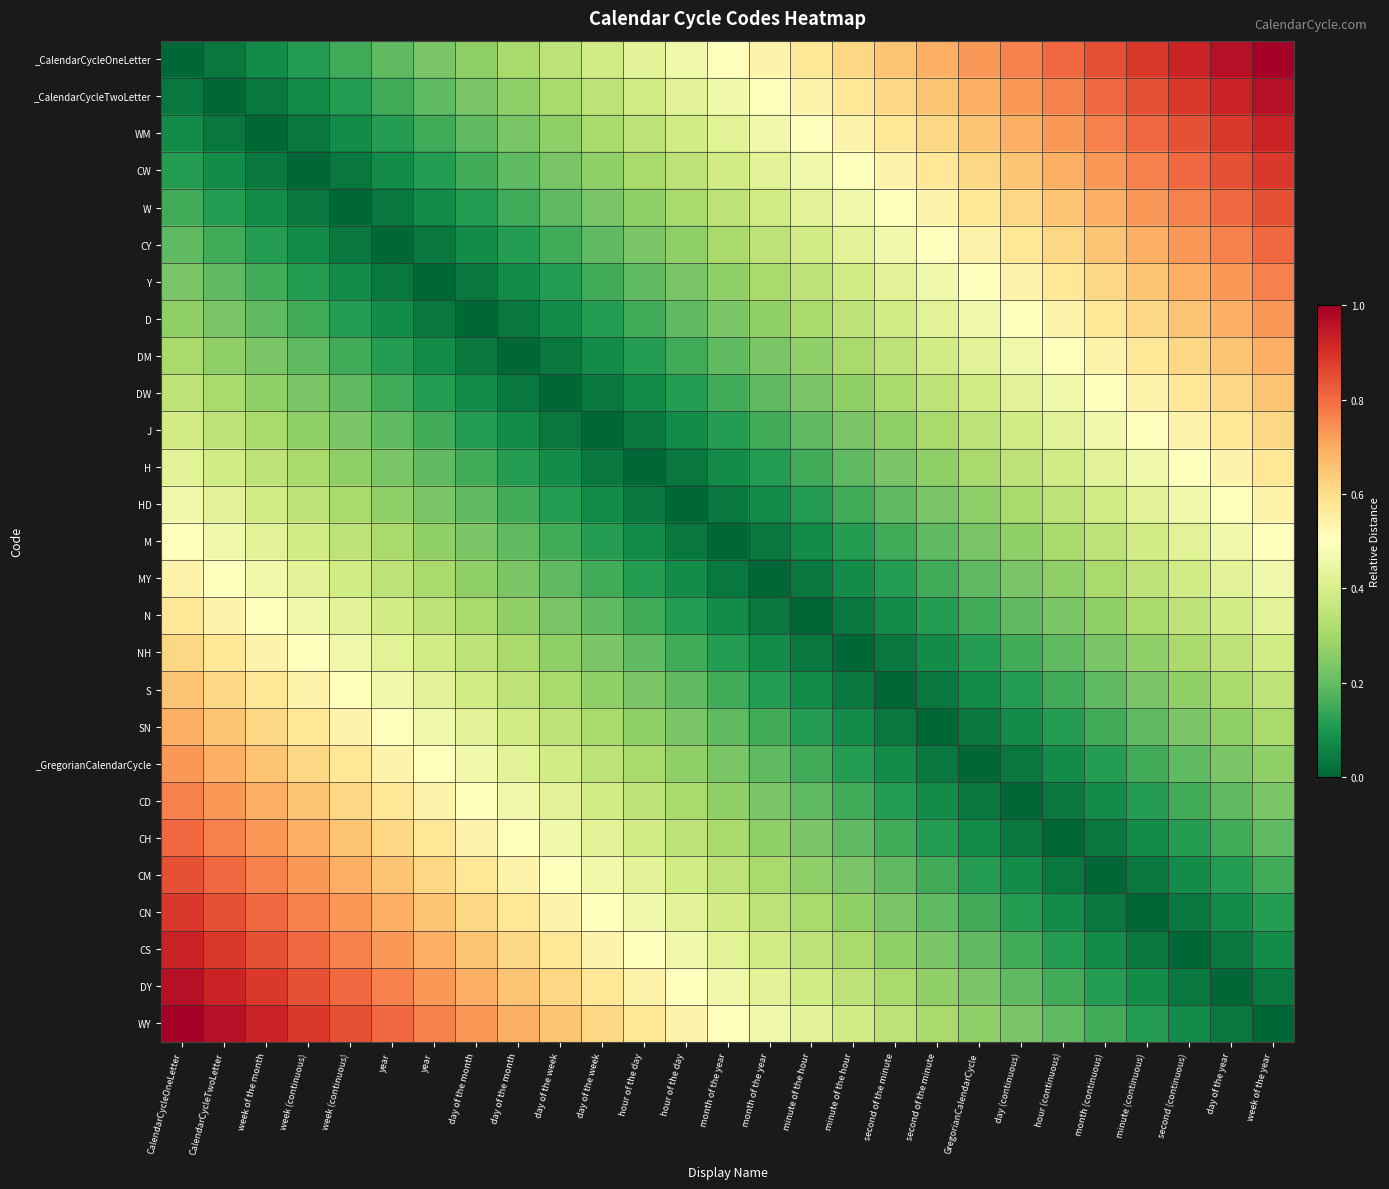

Reading left to right, list all the values displayed in this chart.

_CalendarCycleOneLetter: CalendarCycleOneLetter=0.0	CalendarCycleTwoLetter=0.0	week of the month=0.1	week (continuous)=0.1	week (continuous)=0.2	year=0.2	year=0.2	day of the month=0.3	day of the month=0.3	day of the week=0.3	day of the week=0.4	hour of the day=0.4	hour of the day=0.5	month of the year=0.5	month of the year=0.5	minute of the hour=0.6	minute of the hour=0.6	second of the minute=0.7	second of the minute=0.7	GregorianCalendarCycle=0.7	day (continuous)=0.8	hour (continuous)=0.8	month (continuous)=0.8	minute (continuous)=0.9	second (continuous)=0.9	day of the year=1.0	week of the year=1.0
_CalendarCycleTwoLetter: CalendarCycleOneLetter=0.0	CalendarCycleTwoLetter=0.0	week of the month=0.0	week (continuous)=0.1	week (continuous)=0.1	year=0.2	year=0.2	day of the month=0.2	day of the month=0.3	day of the week=0.3	day of the week=0.3	hour of the day=0.4	hour of the day=0.4	month of the year=0.5	month of the year=0.5	minute of the hour=0.5	minute of the hour=0.6	second of the minute=0.6	second of the minute=0.7	GregorianCalendarCycle=0.7	day (continuous)=0.7	hour (continuous)=0.8	month (continuous)=0.8	minute (continuous)=0.8	second (continuous)=0.9	day of the year=0.9	week of the year=1.0
WM: CalendarCycleOneLetter=0.1	CalendarCycleTwoLetter=0.0	week of the month=0.0	week (continuous)=0.0	week (continuous)=0.1	year=0.1	year=0.2	day of the month=0.2	day of the month=0.2	day of the week=0.3	day of the week=0.3	hour of the day=0.3	hour of the day=0.4	month of the year=0.4	month of the year=0.5	minute of the hour=0.5	minute of the hour=0.5	second of the minute=0.6	second of the minute=0.6	GregorianCalendarCycle=0.7	day (continuous)=0.7	hour (continuous)=0.7	month (continuous)=0.8	minute (continuous)=0.8	second (continuous)=0.8	day of the year=0.9	week of the year=0.9
CW: CalendarCycleOneLetter=0.1	CalendarCycleTwoLetter=0.1	week of the month=0.0	week (continuous)=0.0	week (continuous)=0.0	year=0.1	year=0.1	day of the month=0.2	day of the month=0.2	day of the week=0.2	day of the week=0.3	hour of the day=0.3	hour of the day=0.3	month of the year=0.4	month of the year=0.4	minute of the hour=0.5	minute of the hour=0.5	second of the minute=0.5	second of the minute=0.6	GregorianCalendarCycle=0.6	day (continuous)=0.7	hour (continuous)=0.7	month (continuous)=0.7	minute (continuous)=0.8	second (continuous)=0.8	day of the year=0.8	week of the year=0.9
W: CalendarCycleOneLetter=0.2	CalendarCycleTwoLetter=0.1	week of the month=0.1	week (continuous)=0.0	week (continuous)=0.0	year=0.0	year=0.1	day of the month=0.1	day of the month=0.2	day of the week=0.2	day of the week=0.2	hour of the day=0.3	hour of the day=0.3	month of the year=0.3	month of the year=0.4	minute of the hour=0.4	minute of the hour=0.5	second of the minute=0.5	second of the minute=0.5	GregorianCalendarCycle=0.6	day (continuous)=0.6	hour (continuous)=0.7	month (continuous)=0.7	minute (continuous)=0.7	second (continuous)=0.8	day of the year=0.8	week of the year=0.8
CY: CalendarCycleOneLetter=0.2	CalendarCycleTwoLetter=0.2	week of the month=0.1	week (continuous)=0.1	week (continuous)=0.0	year=0.0	year=0.0	day of the month=0.1	day of the month=0.1	day of the week=0.2	day of the week=0.2	hour of the day=0.2	hour of the day=0.3	month of the year=0.3	month of the year=0.3	minute of the hour=0.4	minute of the hour=0.4	second of the minute=0.5	second of the minute=0.5	GregorianCalendarCycle=0.5	day (continuous)=0.6	hour (continuous)=0.6	month (continuous)=0.7	minute (continuous)=0.7	second (continuous)=0.7	day of the year=0.8	week of the year=0.8
Y: CalendarCycleOneLetter=0.2	CalendarCycleTwoLetter=0.2	week of the month=0.2	week (continuous)=0.1	week (continuous)=0.1	year=0.0	year=0.0	day of the month=0.0	day of the month=0.1	day of the week=0.1	day of the week=0.2	hour of the day=0.2	hour of the day=0.2	month of the year=0.3	month of the year=0.3	minute of the hour=0.3	minute of the hour=0.4	second of the minute=0.4	second of the minute=0.5	GregorianCalendarCycle=0.5	day (continuous)=0.5	hour (continuous)=0.6	month (continuous)=0.6	minute (continuous)=0.7	second (continuous)=0.7	day of the year=0.7	week of the year=0.8
D: CalendarCycleOneLetter=0.3	CalendarCycleTwoLetter=0.2	week of the month=0.2	week (continuous)=0.2	week (continuous)=0.1	year=0.1	year=0.0	day of the month=0.0	day of the month=0.0	day of the week=0.1	day of the week=0.1	hour of the day=0.2	hour of the day=0.2	month of the year=0.2	month of the year=0.3	minute of the hour=0.3	minute of the hour=0.3	second of the minute=0.4	second of the minute=0.4	GregorianCalendarCycle=0.5	day (continuous)=0.5	hour (continuous)=0.5	month (continuous)=0.6	minute (continuous)=0.6	second (continuous)=0.7	day of the year=0.7	week of the year=0.7
DM: CalendarCycleOneLetter=0.3	CalendarCycleTwoLetter=0.3	week of the month=0.2	week (continuous)=0.2	week (continuous)=0.2	year=0.1	year=0.1	day of the month=0.0	day of the month=0.0	day of the week=0.0	day of the week=0.1	hour of the day=0.1	hour of the day=0.2	month of the year=0.2	month of the year=0.2	minute of the hour=0.3	minute of the hour=0.3	second of the minute=0.3	second of the minute=0.4	GregorianCalendarCycle=0.4	day (continuous)=0.5	hour (continuous)=0.5	month (continuous)=0.5	minute (continuous)=0.6	second (continuous)=0.6	day of the year=0.7	week of the year=0.7
DW: CalendarCycleOneLetter=0.3	CalendarCycleTwoLetter=0.3	week of the month=0.3	week (continuous)=0.2	week (continuous)=0.2	year=0.2	year=0.1	day of the month=0.1	day of the month=0.0	day of the week=0.0	day of the week=0.0	hour of the day=0.1	hour of the day=0.1	month of the year=0.2	month of the year=0.2	minute of the hour=0.2	minute of the hour=0.3	second of the minute=0.3	second of the minute=0.3	GregorianCalendarCycle=0.4	day (continuous)=0.4	hour (continuous)=0.5	month (continuous)=0.5	minute (continuous)=0.5	second (continuous)=0.6	day of the year=0.6	week of the year=0.7
J: CalendarCycleOneLetter=0.4	CalendarCycleTwoLetter=0.3	week of the month=0.3	week (continuous)=0.3	week (continuous)=0.2	year=0.2	year=0.2	day of the month=0.1	day of the month=0.1	day of the week=0.0	day of the week=0.0	hour of the day=0.0	hour of the day=0.1	month of the year=0.1	month of the year=0.2	minute of the hour=0.2	minute of the hour=0.2	second of the minute=0.3	second of the minute=0.3	GregorianCalendarCycle=0.3	day (continuous)=0.4	hour (continuous)=0.4	month (continuous)=0.5	minute (continuous)=0.5	second (continuous)=0.5	day of the year=0.6	week of the year=0.6
H: CalendarCycleOneLetter=0.4	CalendarCycleTwoLetter=0.4	week of the month=0.3	week (continuous)=0.3	week (continuous)=0.3	year=0.2	year=0.2	day of the month=0.2	day of the month=0.1	day of the week=0.1	day of the week=0.0	hour of the day=0.0	hour of the day=0.0	month of the year=0.1	month of the year=0.1	minute of the hour=0.2	minute of the hour=0.2	second of the minute=0.2	second of the minute=0.3	GregorianCalendarCycle=0.3	day (continuous)=0.3	hour (continuous)=0.4	month (continuous)=0.4	minute (continuous)=0.5	second (continuous)=0.5	day of the year=0.5	week of the year=0.6
HD: CalendarCycleOneLetter=0.5	CalendarCycleTwoLetter=0.4	week of the month=0.4	week (continuous)=0.3	week (continuous)=0.3	year=0.3	year=0.2	day of the month=0.2	day of the month=0.2	day of the week=0.1	day of the week=0.1	hour of the day=0.0	hour of the day=0.0	month of the year=0.0	month of the year=0.1	minute of the hour=0.1	minute of the hour=0.2	second of the minute=0.2	second of the minute=0.2	GregorianCalendarCycle=0.3	day (continuous)=0.3	hour (continuous)=0.3	month (continuous)=0.4	minute (continuous)=0.4	second (continuous)=0.5	day of the year=0.5	week of the year=0.5
M: CalendarCycleOneLetter=0.5	CalendarCycleTwoLetter=0.5	week of the month=0.4	week (continuous)=0.4	week (continuous)=0.3	year=0.3	year=0.3	day of the month=0.2	day of the month=0.2	day of the week=0.2	day of the week=0.1	hour of the day=0.1	hour of the day=0.0	month of the year=0.0	month of the year=0.0	minute of the hour=0.1	minute of the hour=0.1	second of the minute=0.2	second of the minute=0.2	GregorianCalendarCycle=0.2	day (continuous)=0.3	hour (continuous)=0.3	month (continuous)=0.3	minute (continuous)=0.4	second (continuous)=0.4	day of the year=0.5	week of the year=0.5
MY: CalendarCycleOneLetter=0.5	CalendarCycleTwoLetter=0.5	week of the month=0.5	week (continuous)=0.4	week (continuous)=0.4	year=0.3	year=0.3	day of the month=0.3	day of the month=0.2	day of the week=0.2	day of the week=0.2	hour of the day=0.1	hour of the day=0.1	month of the year=0.0	month of the year=0.0	minute of the hour=0.0	minute of the hour=0.1	second of the minute=0.1	second of the minute=0.2	GregorianCalendarCycle=0.2	day (continuous)=0.2	hour (continuous)=0.3	month (continuous)=0.3	minute (continuous)=0.3	second (continuous)=0.4	day of the year=0.4	week of the year=0.5
N: CalendarCycleOneLetter=0.6	CalendarCycleTwoLetter=0.5	week of the month=0.5	week (continuous)=0.5	week (continuous)=0.4	year=0.4	year=0.3	day of the month=0.3	day of the month=0.3	day of the week=0.2	day of the week=0.2	hour of the day=0.2	hour of the day=0.1	month of the year=0.1	month of the year=0.0	minute of the hour=0.0	minute of the hour=0.0	second of the minute=0.1	second of the minute=0.1	GregorianCalendarCycle=0.2	day (continuous)=0.2	hour (continuous)=0.2	month (continuous)=0.3	minute (continuous)=0.3	second (continuous)=0.3	day of the year=0.4	week of the year=0.4
NH: CalendarCycleOneLetter=0.6	CalendarCycleTwoLetter=0.6	week of the month=0.5	week (continuous)=0.5	week (continuous)=0.5	year=0.4	year=0.4	day of the month=0.3	day of the month=0.3	day of the week=0.3	day of the week=0.2	hour of the day=0.2	hour of the day=0.2	month of the year=0.1	month of the year=0.1	minute of the hour=0.0	minute of the hour=0.0	second of the minute=0.0	second of the minute=0.1	GregorianCalendarCycle=0.1	day (continuous)=0.2	hour (continuous)=0.2	month (continuous)=0.2	minute (continuous)=0.3	second (continuous)=0.3	day of the year=0.3	week of the year=0.4
S: CalendarCycleOneLetter=0.7	CalendarCycleTwoLetter=0.6	week of the month=0.6	week (continuous)=0.5	week (continuous)=0.5	year=0.5	year=0.4	day of the month=0.4	day of the month=0.3	day of the week=0.3	day of the week=0.3	hour of the day=0.2	hour of the day=0.2	month of the year=0.2	month of the year=0.1	minute of the hour=0.1	minute of the hour=0.0	second of the minute=0.0	second of the minute=0.0	GregorianCalendarCycle=0.1	day (continuous)=0.1	hour (continuous)=0.2	month (continuous)=0.2	minute (continuous)=0.2	second (continuous)=0.3	day of the year=0.3	week of the year=0.3
SN: CalendarCycleOneLetter=0.7	CalendarCycleTwoLetter=0.7	week of the month=0.6	week (continuous)=0.6	week (continuous)=0.5	year=0.5	year=0.5	day of the month=0.4	day of the month=0.4	day of the week=0.3	day of the week=0.3	hour of the day=0.3	hour of the day=0.2	month of the year=0.2	month of the year=0.2	minute of the hour=0.1	minute of the hour=0.1	second of the minute=0.0	second of the minute=0.0	GregorianCalendarCycle=0.0	day (continuous)=0.1	hour (continuous)=0.1	month (continuous)=0.2	minute (continuous)=0.2	second (continuous)=0.2	day of the year=0.3	week of the year=0.3
_GregorianCalendarCycle: CalendarCycleOneLetter=0.7	CalendarCycleTwoLetter=0.7	week of the month=0.7	week (continuous)=0.6	week (continuous)=0.6	year=0.5	year=0.5	day of the month=0.5	day of the month=0.4	day of the week=0.4	day of the week=0.3	hour of the day=0.3	hour of the day=0.3	month of the year=0.2	month of the year=0.2	minute of the hour=0.2	minute of the hour=0.1	second of the minute=0.1	second of the minute=0.0	GregorianCalendarCycle=0.0	day (continuous)=0.0	hour (continuous)=0.1	month (continuous)=0.1	minute (continuous)=0.2	second (continuous)=0.2	day of the year=0.2	week of the year=0.3
CD: CalendarCycleOneLetter=0.8	CalendarCycleTwoLetter=0.7	week of the month=0.7	week (continuous)=0.7	week (continuous)=0.6	year=0.6	year=0.5	day of the month=0.5	day of the month=0.5	day of the week=0.4	day of the week=0.4	hour of the day=0.3	hour of the day=0.3	month of the year=0.3	month of the year=0.2	minute of the hour=0.2	minute of the hour=0.2	second of the minute=0.1	second of the minute=0.1	GregorianCalendarCycle=0.0	day (continuous)=0.0	hour (continuous)=0.0	month (continuous)=0.1	minute (continuous)=0.1	second (continuous)=0.2	day of the year=0.2	week of the year=0.2
CH: CalendarCycleOneLetter=0.8	CalendarCycleTwoLetter=0.8	week of the month=0.7	week (continuous)=0.7	week (continuous)=0.7	year=0.6	year=0.6	day of the month=0.5	day of the month=0.5	day of the week=0.5	day of the week=0.4	hour of the day=0.4	hour of the day=0.3	month of the year=0.3	month of the year=0.3	minute of the hour=0.2	minute of the hour=0.2	second of the minute=0.2	second of the minute=0.1	GregorianCalendarCycle=0.1	day (continuous)=0.0	hour (continuous)=0.0	month (continuous)=0.0	minute (continuous)=0.1	second (continuous)=0.1	day of the year=0.2	week of the year=0.2
CM: CalendarCycleOneLetter=0.8	CalendarCycleTwoLetter=0.8	week of the month=0.8	week (continuous)=0.7	week (continuous)=0.7	year=0.7	year=0.6	day of the month=0.6	day of the month=0.5	day of the week=0.5	day of the week=0.5	hour of the day=0.4	hour of the day=0.4	month of the year=0.3	month of the year=0.3	minute of the hour=0.3	minute of the hour=0.2	second of the minute=0.2	second of the minute=0.2	GregorianCalendarCycle=0.1	day (continuous)=0.1	hour (continuous)=0.0	month (continuous)=0.0	minute (continuous)=0.0	second (continuous)=0.1	day of the year=0.1	week of the year=0.2
CN: CalendarCycleOneLetter=0.9	CalendarCycleTwoLetter=0.8	week of the month=0.8	week (continuous)=0.8	week (continuous)=0.7	year=0.7	year=0.7	day of the month=0.6	day of the month=0.6	day of the week=0.5	day of the week=0.5	hour of the day=0.5	hour of the day=0.4	month of the year=0.4	month of the year=0.3	minute of the hour=0.3	minute of the hour=0.3	second of the minute=0.2	second of the minute=0.2	GregorianCalendarCycle=0.2	day (continuous)=0.1	hour (continuous)=0.1	month (continuous)=0.0	minute (continuous)=0.0	second (continuous)=0.0	day of the year=0.1	week of the year=0.1
CS: CalendarCycleOneLetter=0.9	CalendarCycleTwoLetter=0.9	week of the month=0.8	week (continuous)=0.8	week (continuous)=0.8	year=0.7	year=0.7	day of the month=0.7	day of the month=0.6	day of the week=0.6	day of the week=0.5	hour of the day=0.5	hour of the day=0.5	month of the year=0.4	month of the year=0.4	minute of the hour=0.3	minute of the hour=0.3	second of the minute=0.3	second of the minute=0.2	GregorianCalendarCycle=0.2	day (continuous)=0.2	hour (continuous)=0.1	month (continuous)=0.1	minute (continuous)=0.0	second (continuous)=0.0	day of the year=0.0	week of the year=0.1
DY: CalendarCycleOneLetter=1.0	CalendarCycleTwoLetter=0.9	week of the month=0.9	week (continuous)=0.8	week (continuous)=0.8	year=0.8	year=0.7	day of the month=0.7	day of the month=0.7	day of the week=0.6	day of the week=0.6	hour of the day=0.5	hour of the day=0.5	month of the year=0.5	month of the year=0.4	minute of the hour=0.4	minute of the hour=0.3	second of the minute=0.3	second of the minute=0.3	GregorianCalendarCycle=0.2	day (continuous)=0.2	hour (continuous)=0.2	month (continuous)=0.1	minute (continuous)=0.1	second (continuous)=0.0	day of the year=0.0	week of the year=0.0
WY: CalendarCycleOneLetter=1.0	CalendarCycleTwoLetter=1.0	week of the month=0.9	week (continuous)=0.9	week (continuous)=0.8	year=0.8	year=0.8	day of the month=0.7	day of the month=0.7	day of the week=0.7	day of the week=0.6	hour of the day=0.6	hour of the day=0.5	month of the year=0.5	month of the year=0.5	minute of the hour=0.4	minute of the hour=0.4	second of the minute=0.3	second of the minute=0.3	GregorianCalendarCycle=0.3	day (continuous)=0.2	hour (continuous)=0.2	month (continuous)=0.2	minute (continuous)=0.1	second (continuous)=0.1	day of the year=0.0	week of the year=0.0